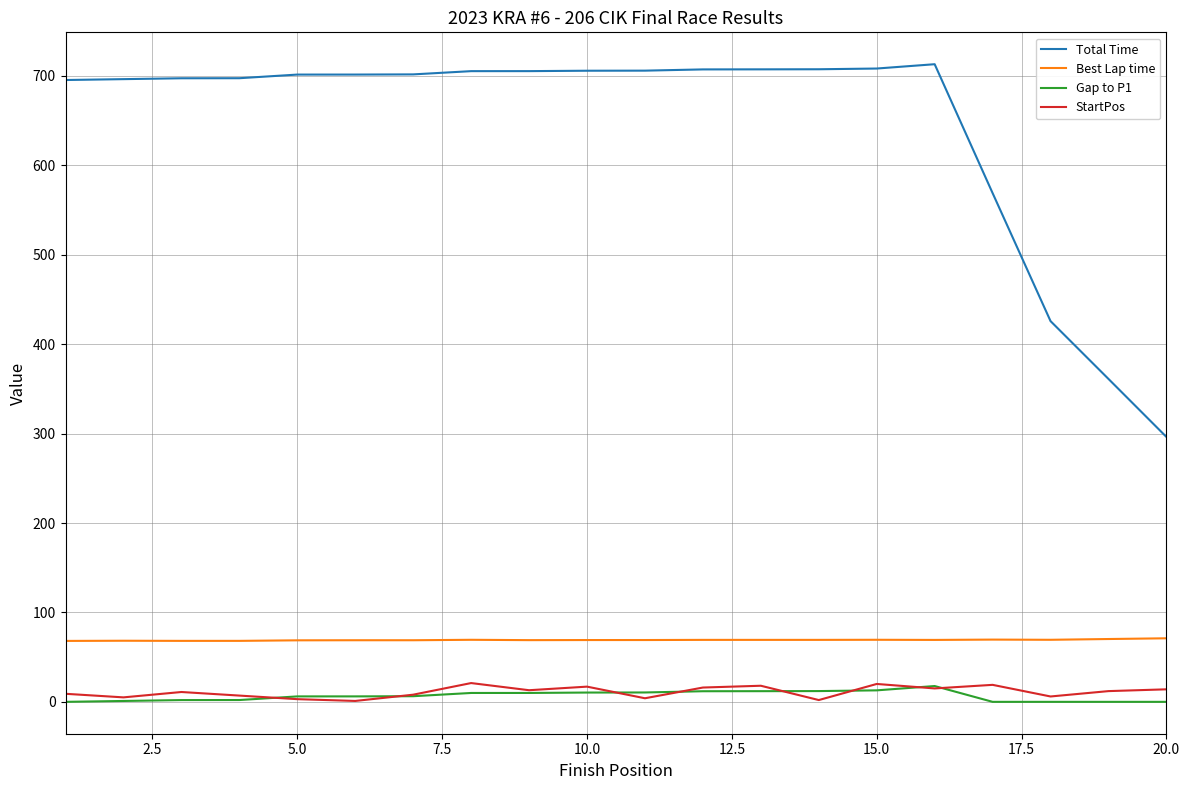

How many distinct data groups are displayed?

4